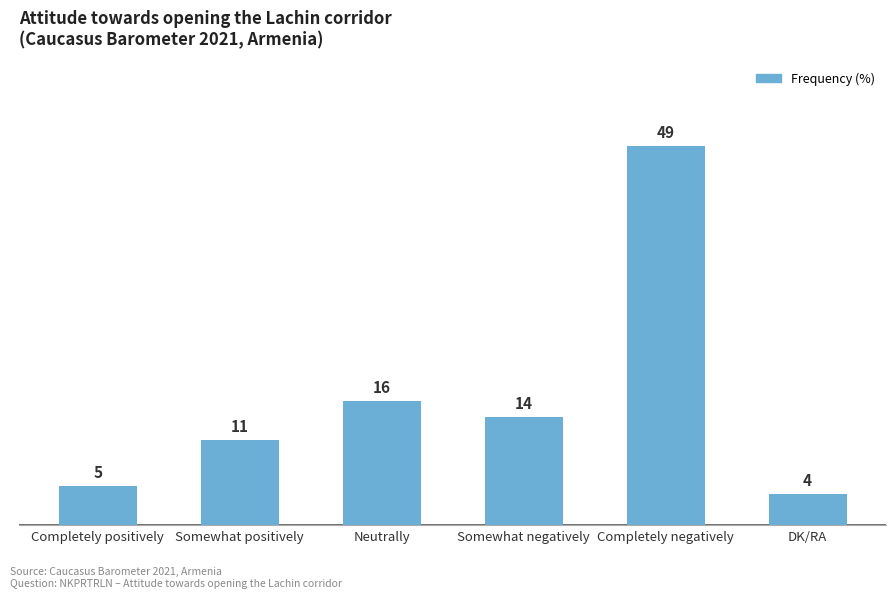

Rank the categories by value from highest to lowest.

Completely negatively, Neutrally, Somewhat negatively, Somewhat positively, Completely positively, DK/RA